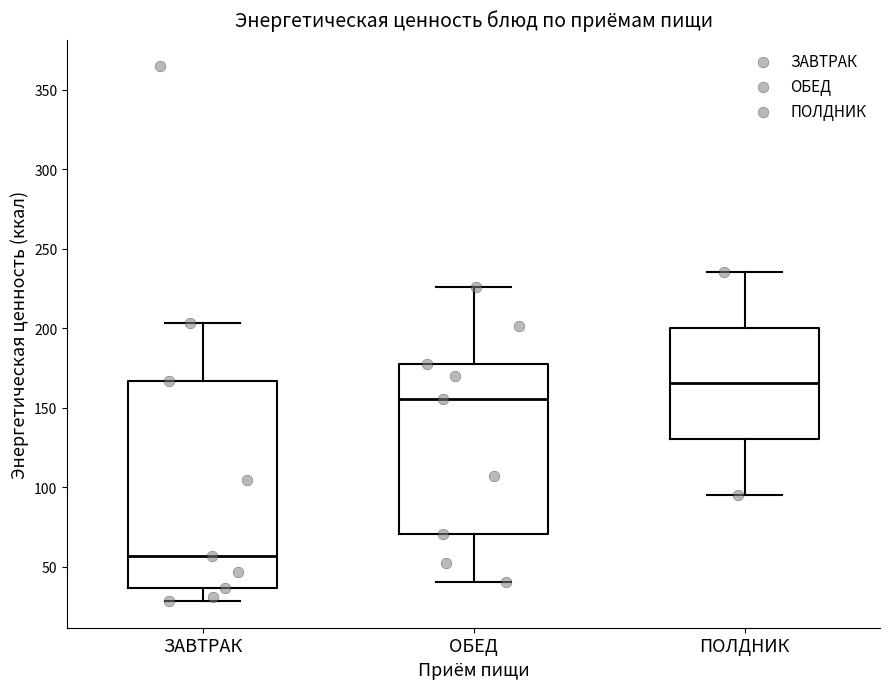

Reading left to right, transcribe this box plot: for each box, give where its median line is, the range the box spans, and where its two whiskers end, as read against the y-axis. The values are not printed on the chart, so give them approximately, as read against the axis.

ЗАВТРАК: median 55, box 35 to 165, whiskers 30 to 205
ОБЕД: median 155, box 70 to 175, whiskers 40 to 225
ПОЛДНИК: median 165, box 130 to 200, whiskers 95 to 235